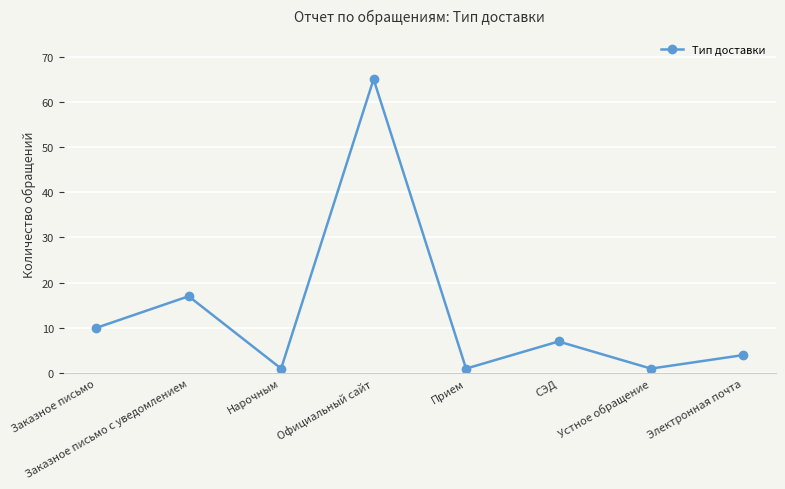

Reading left to right, list all the values displayed in this chart.

Заказное письмо=10	Заказное письмо с уведомлением=17	Нарочным=1	Официальный сайт=65	Прием=1	СЭД=7	Устное обращение=1	Электронная почта=4